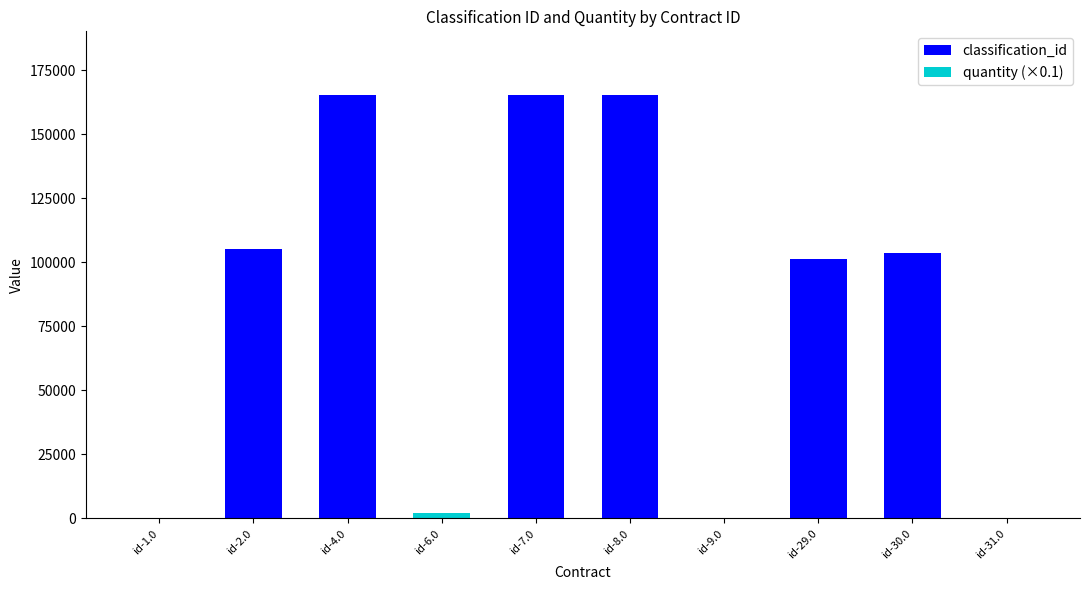

What is the total value across all series at id-4.0?

165157.0